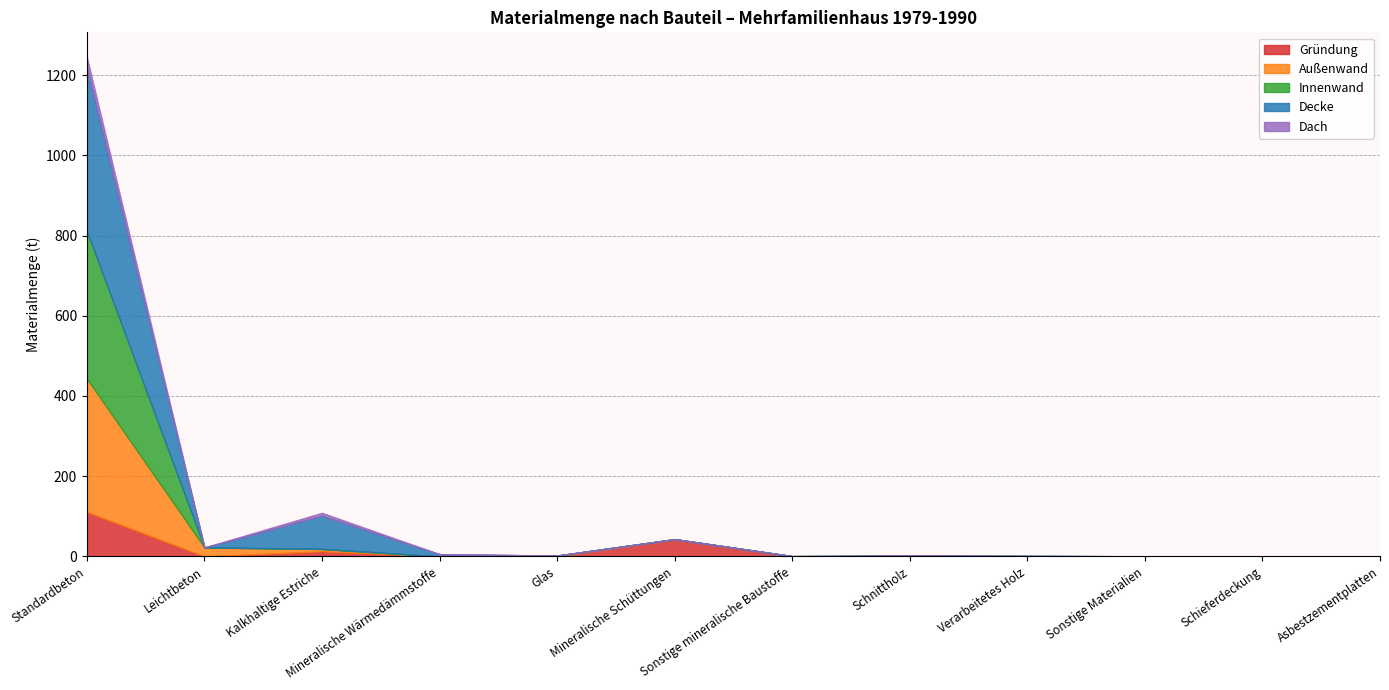

Is it true that Decke equals 0.0 at Mineralische Schüttungen?

True